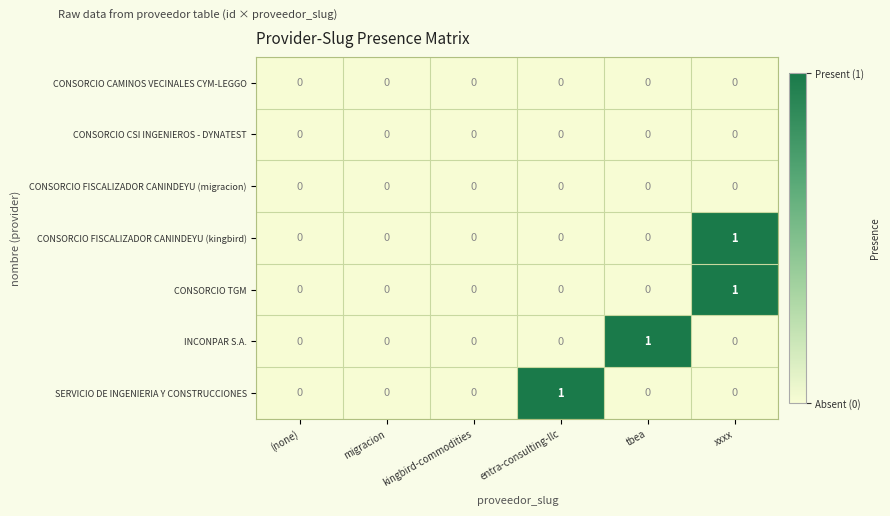

At which category is the sum across all series the highest?

xxxx